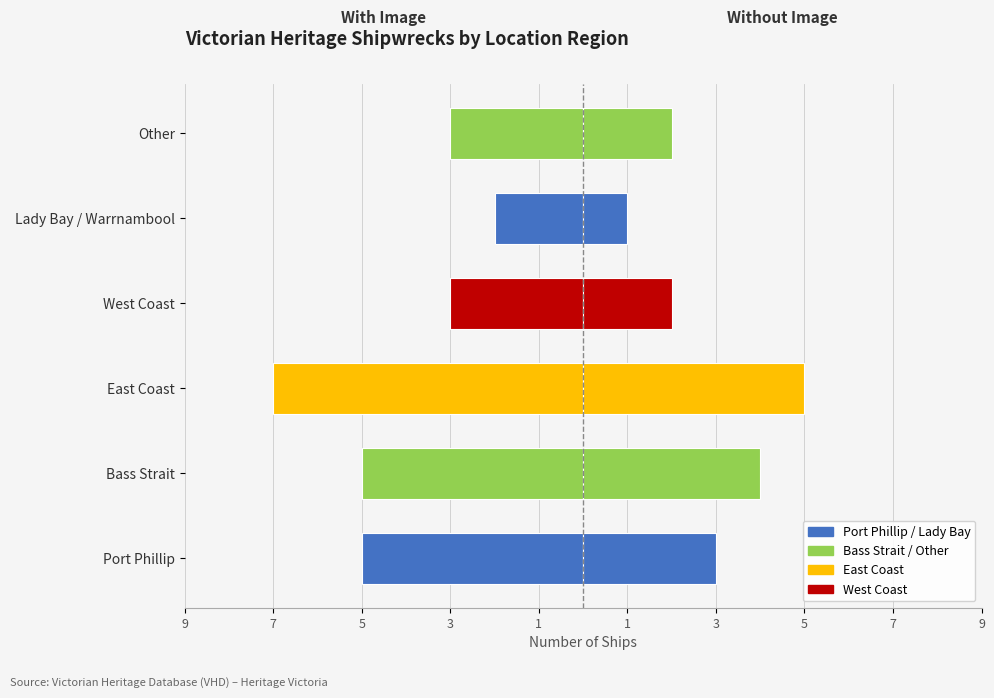

Reading left to right, extract all data points from this chart.

With Image: 9=-5	7=-5	5=-7	3=-3	1=-2	1=-3
Without Image: 9=3	7=4	5=5	3=2	1=1	1=2